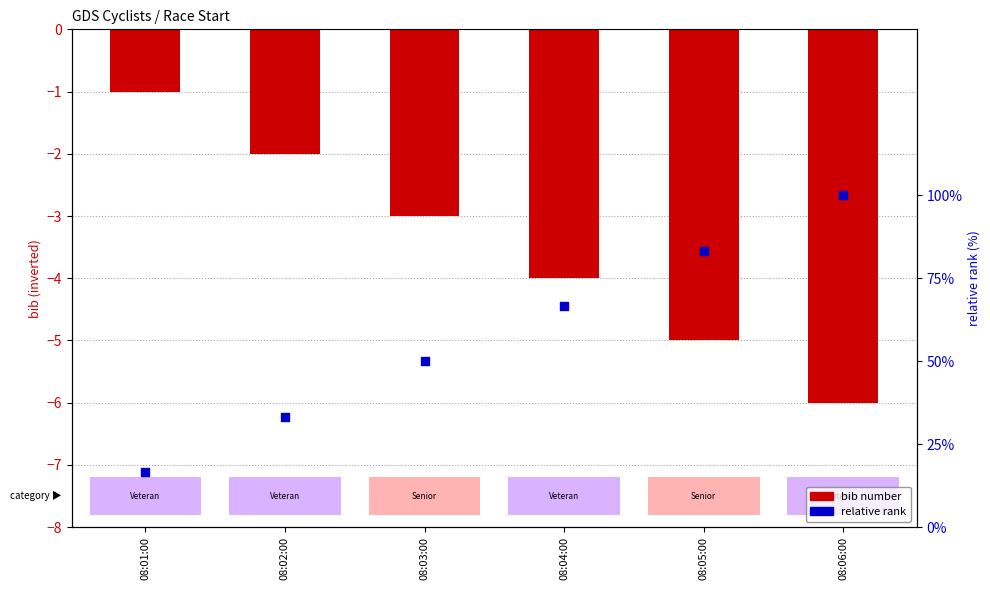

Is the value of bib number at 08:01:00 greater than the value of relative rank at 08:04:00?

No